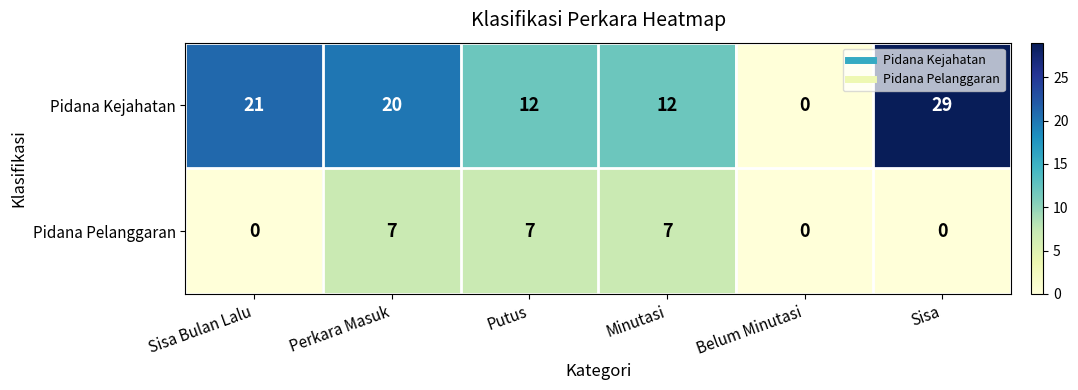

Rank the series by their maximum value, from highest to lowest.

Pidana Kejahatan, Pidana Pelanggaran